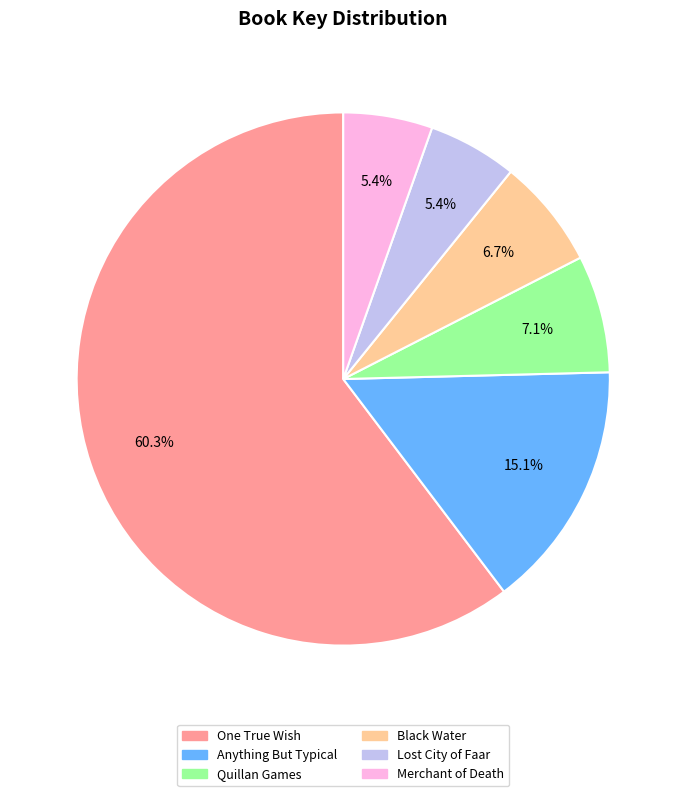

Which category has the biggest portion of the pie?

One True Wish